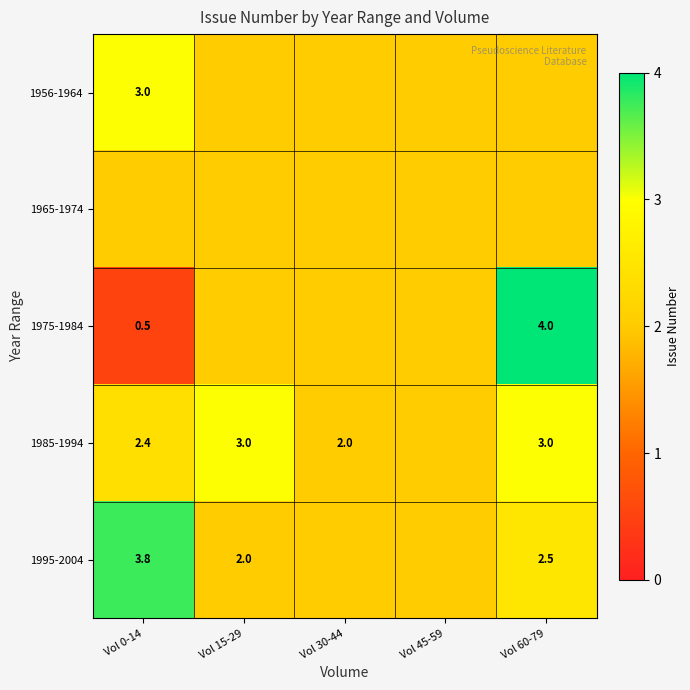

The 1985-1994 series shows 4.0 at Vol 15-29. True or false?

False